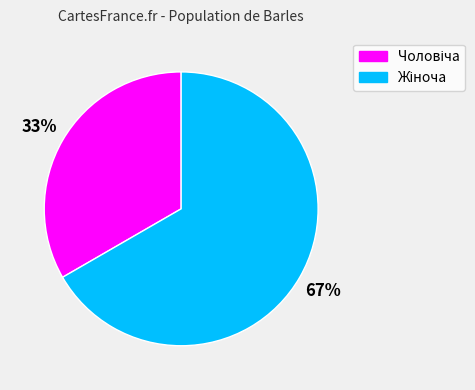

To the nearest percent, what is the average slice percentage?

50%